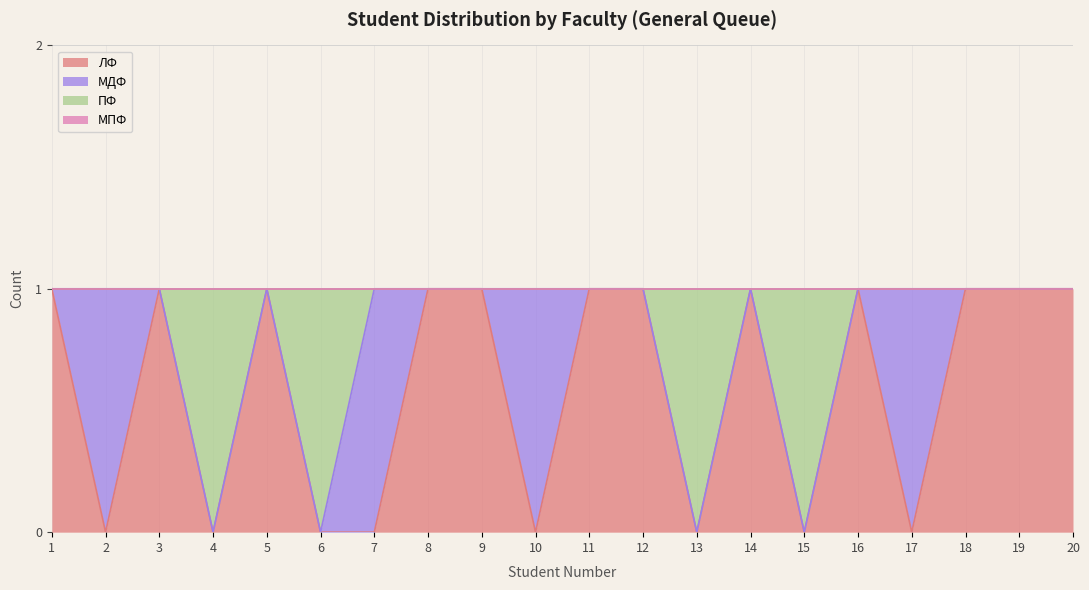

In ЛФ, how many points are lower than both neighbors (excluding endpoints)?

6